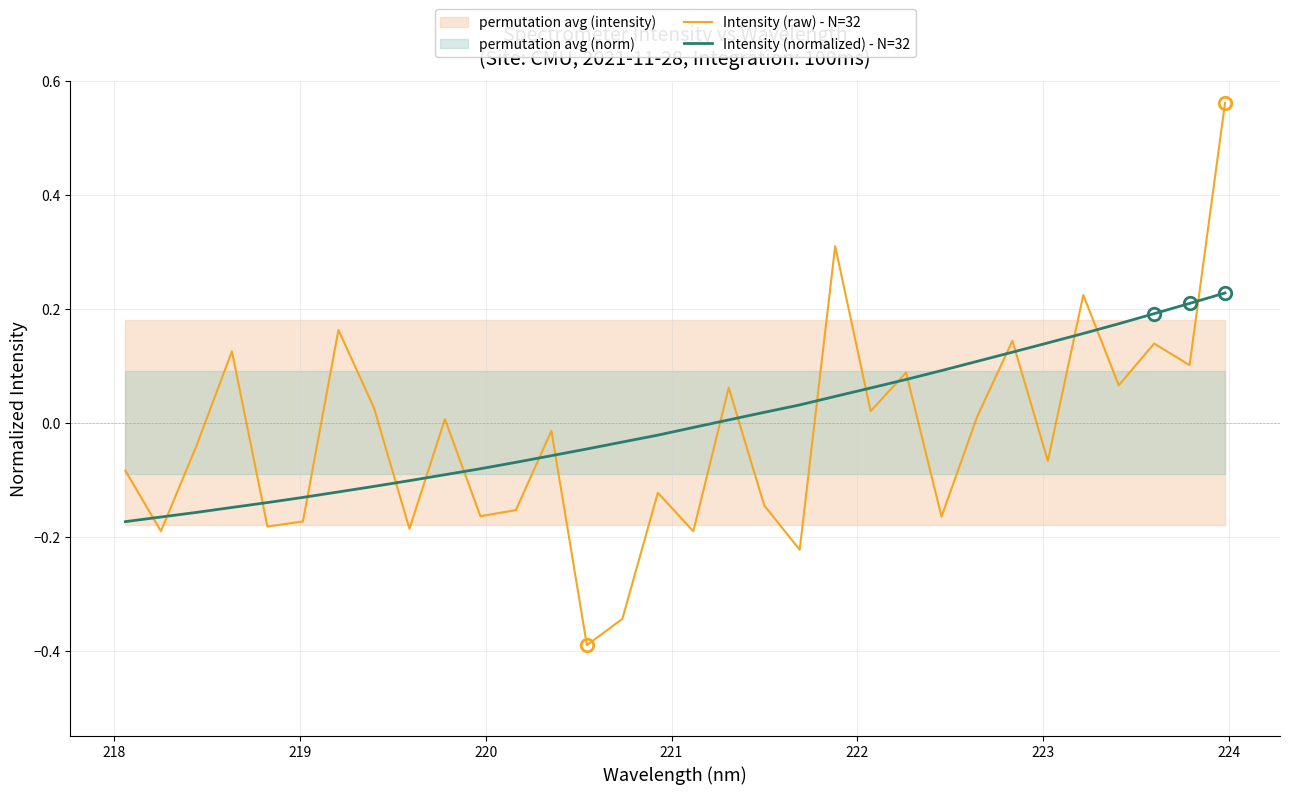

In Intensity (raw) - N=32, how many points are lower than both neighbors (excluding endpoints)?

12